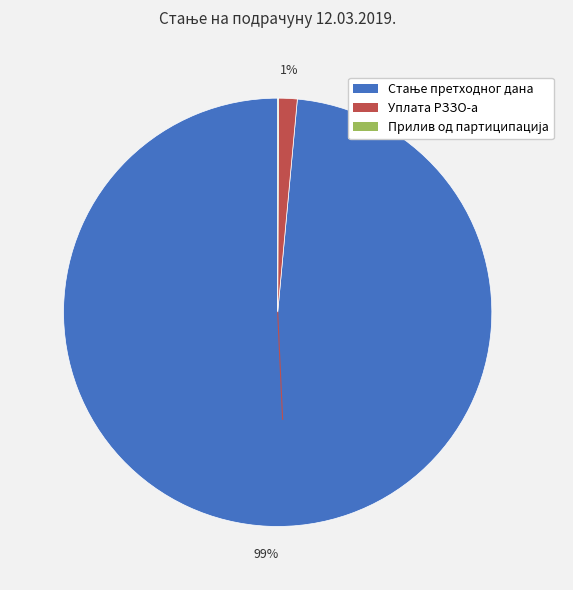

To the nearest percent, what portion does Уплата РЗЗО-а represent?

1%